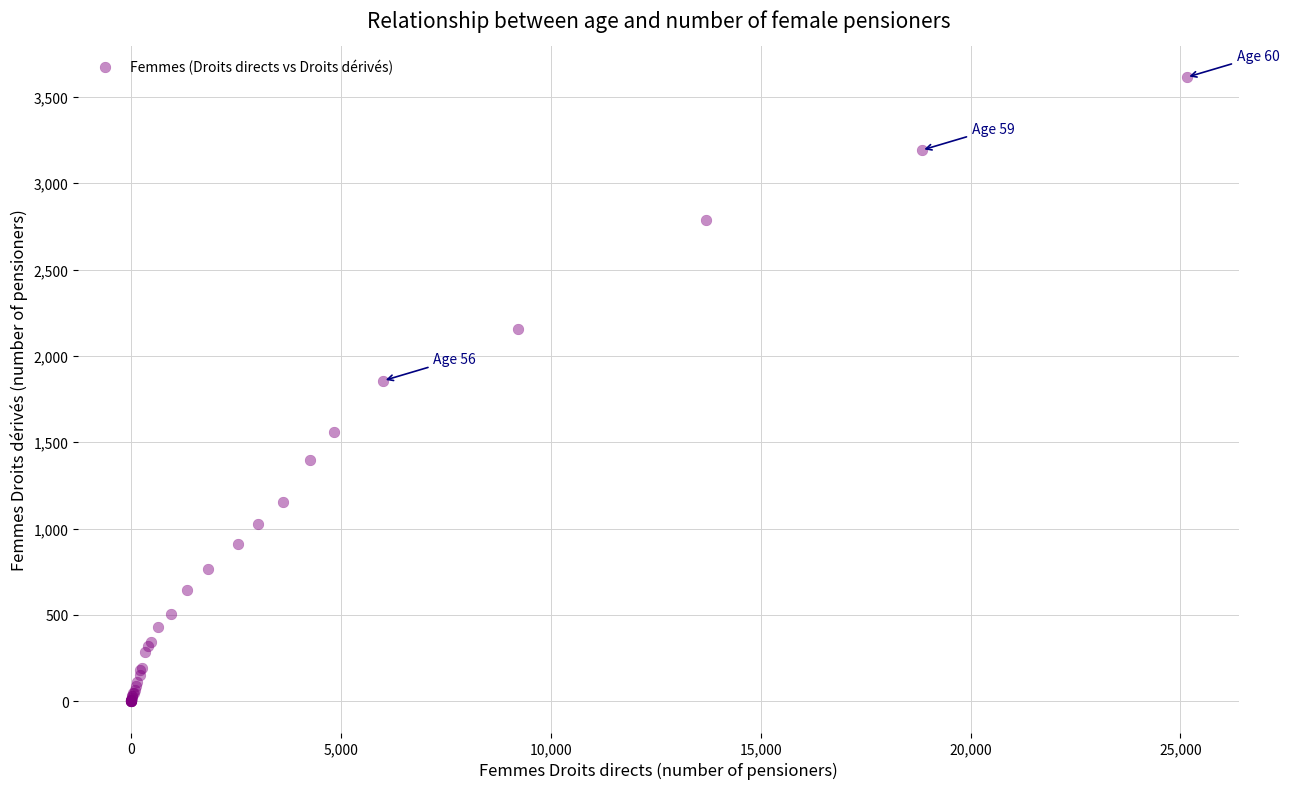

What Y value in the scatter plot is closest to 1806?

1856